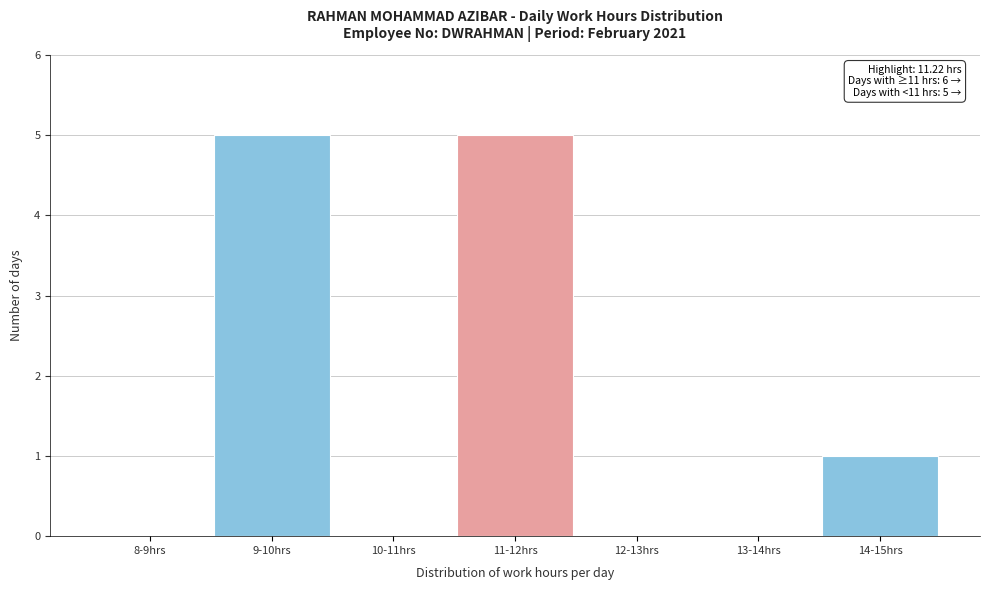

Reading left to right, what are all the values shown in this chart?

8-9hrs=0	9-10hrs=5	10-11hrs=0	11-12hrs=5	12-13hrs=0	13-14hrs=0	14-15hrs=1